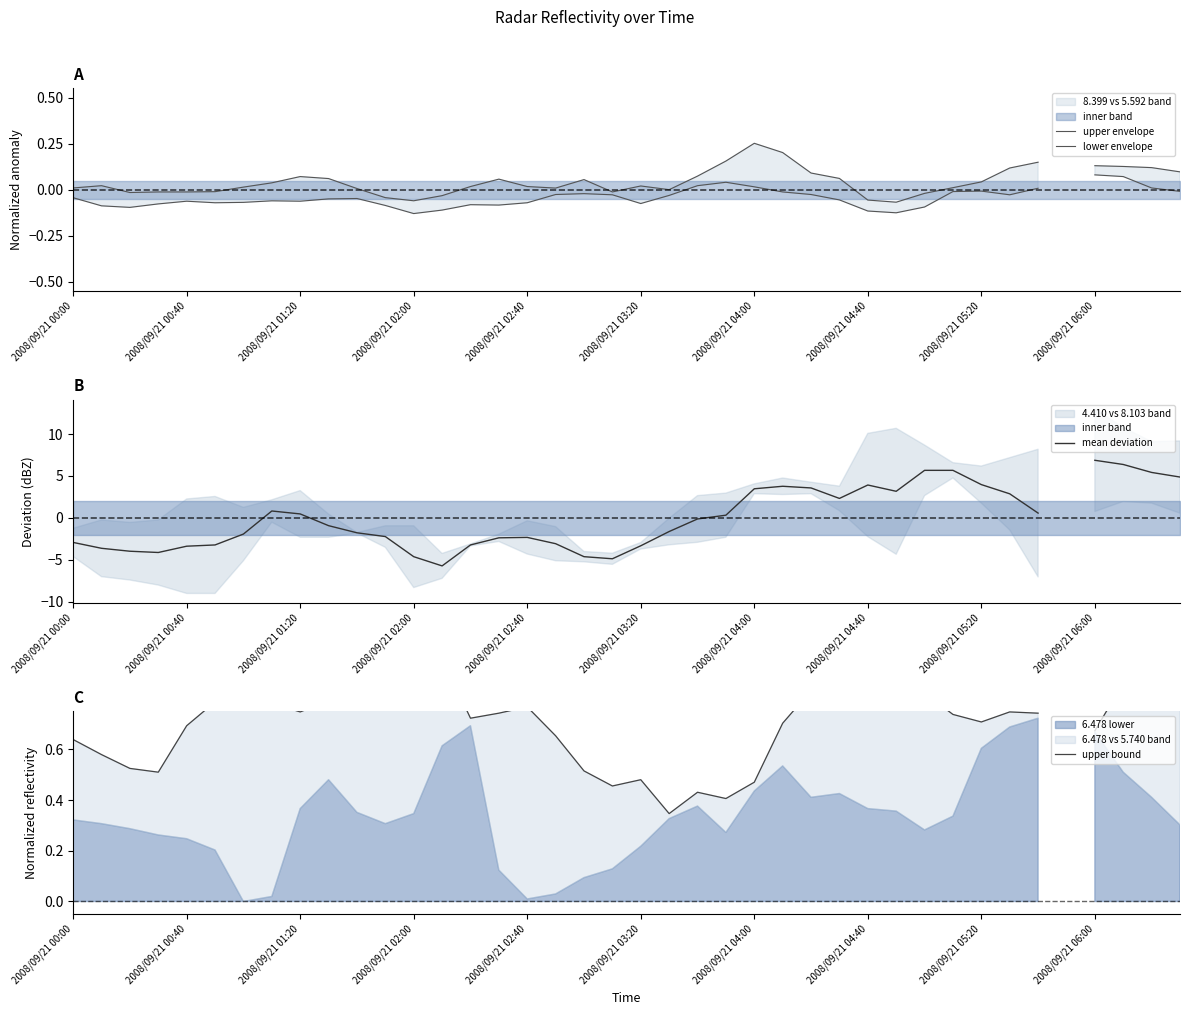

The value of mean deviation at 10 is -0.8. True or false?

False